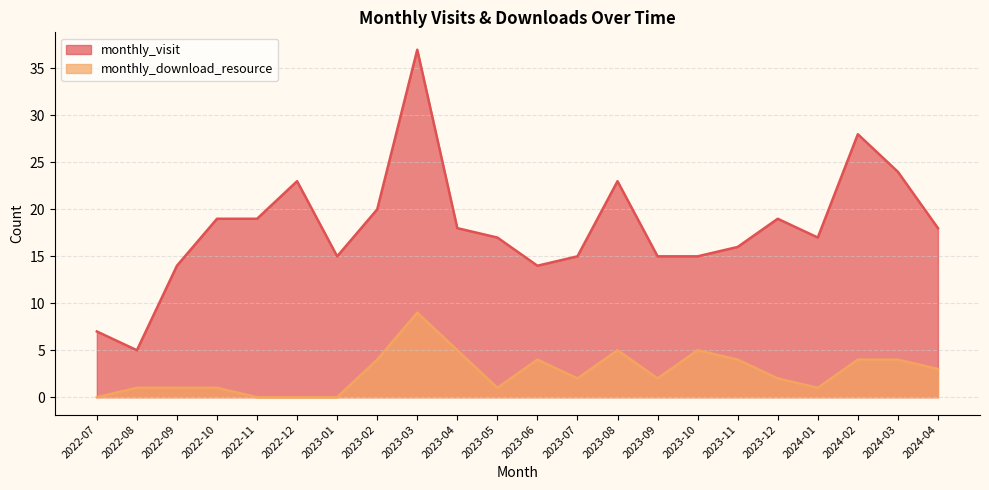

Where does the monthly_visit series first go above 18?

2022-10